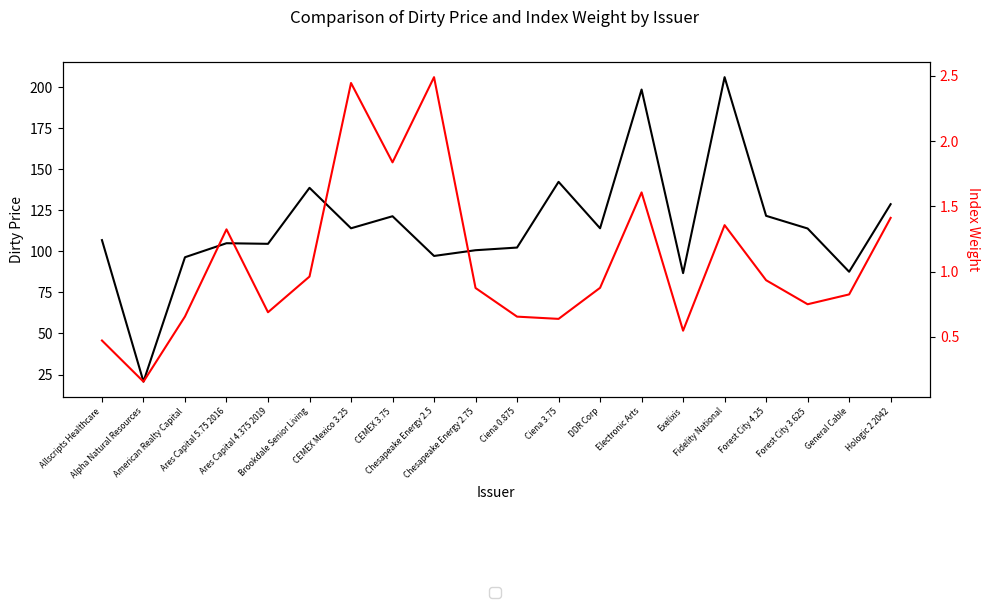

What is the greatest value displayed?

206.0